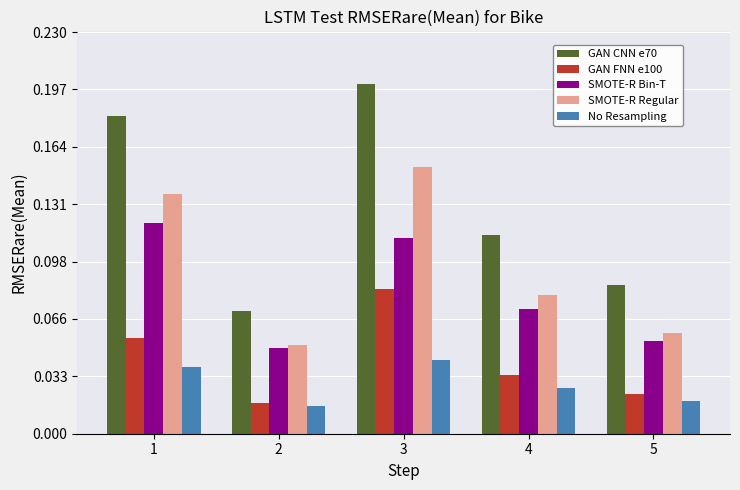

What are all the series names shown in the legend?

GAN CNN e70, GAN FNN e100, SMOTE-R Bin-T, SMOTE-R Regular, No Resampling